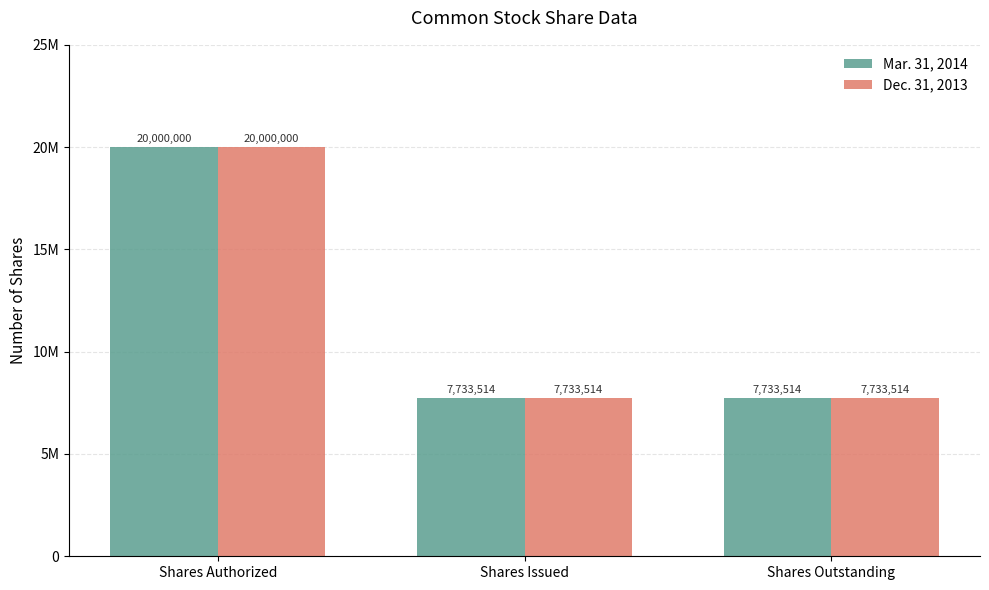

What are all the series names shown in the legend?

Mar. 31, 2014, Dec. 31, 2013